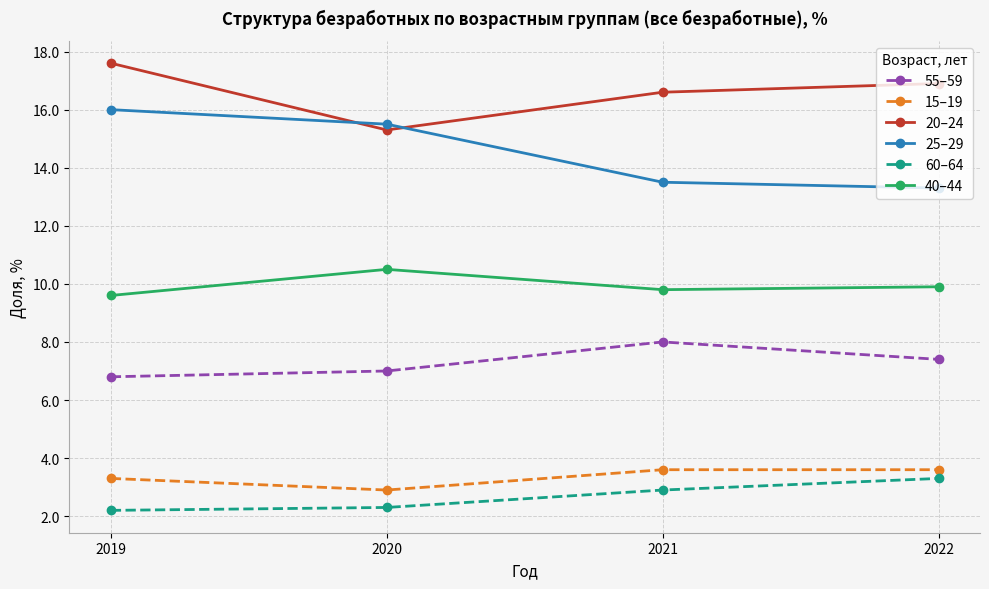

Which series changed the most between 2019 and 2022?

25–29